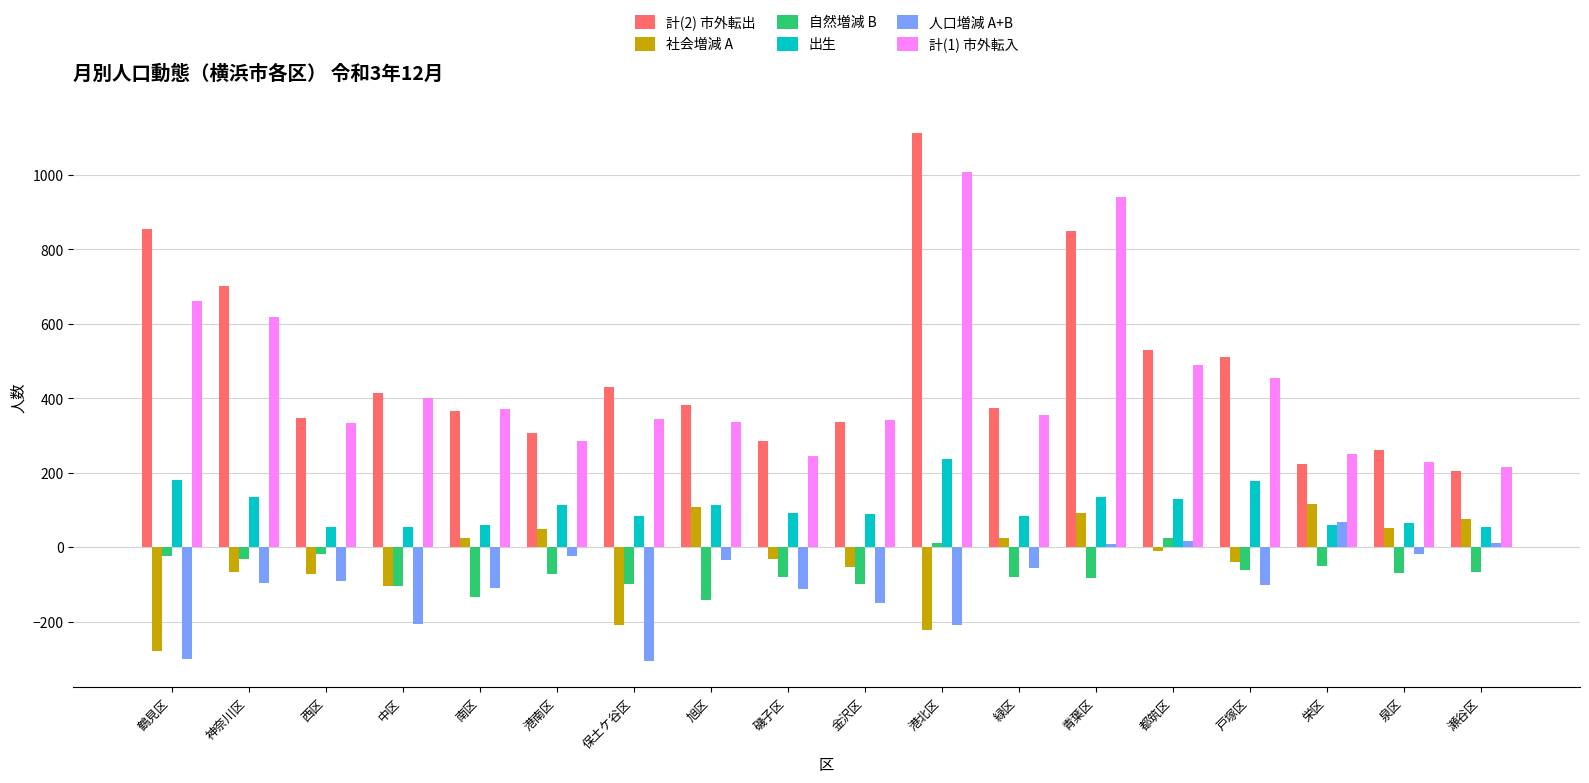

Which series has the widest spread of values?

計(2) 市外転出